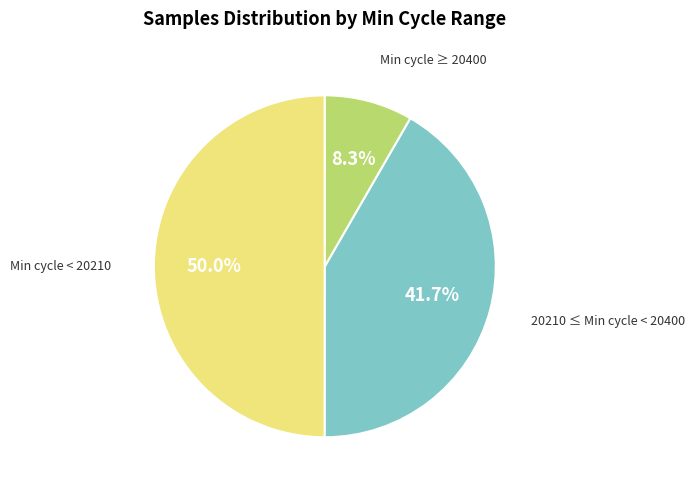

How many segments does this pie chart have?

3